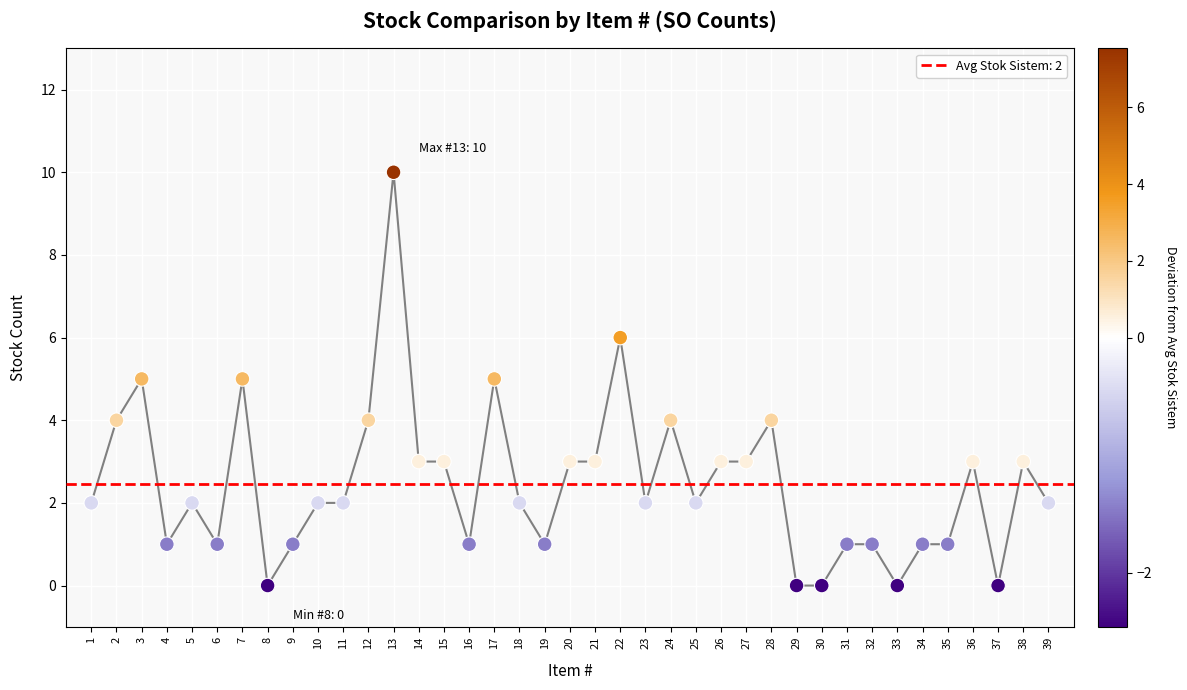

What is the range of Y values (max minus min)?

10